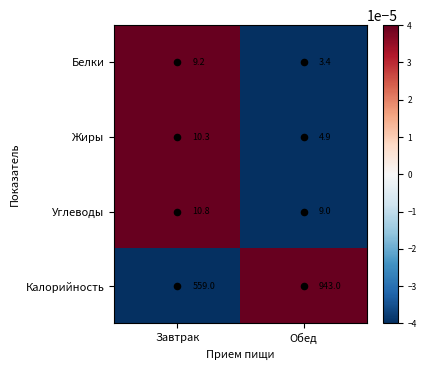

What is the average value of the Белки series?

6.3